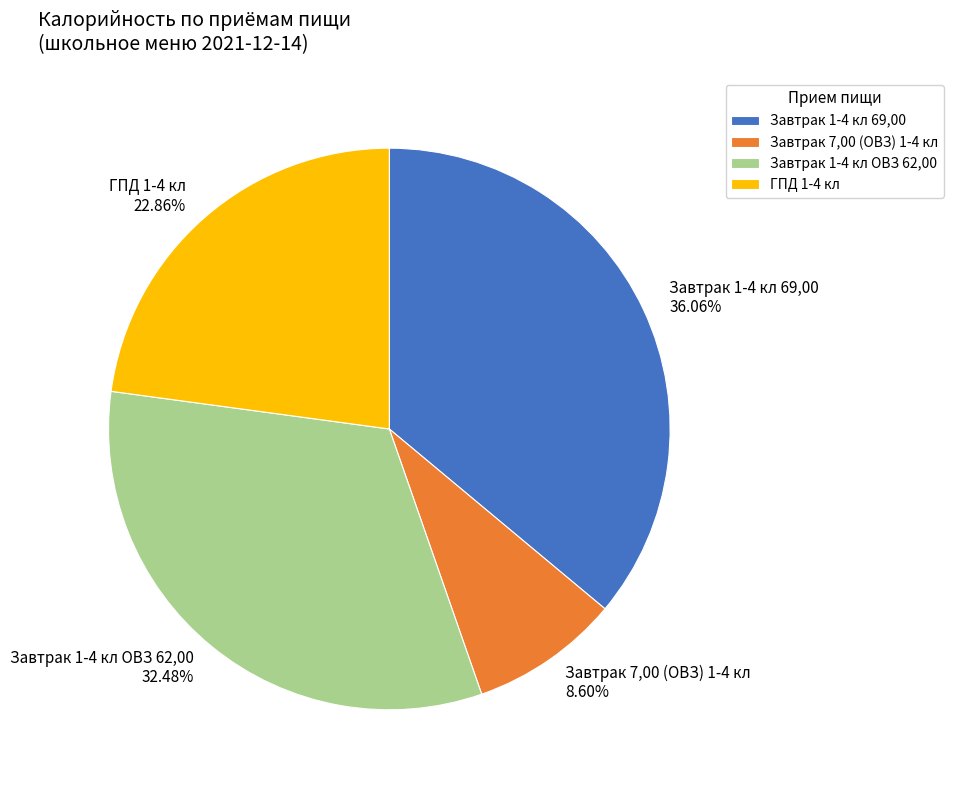

Is there a majority slice in this chart?

No